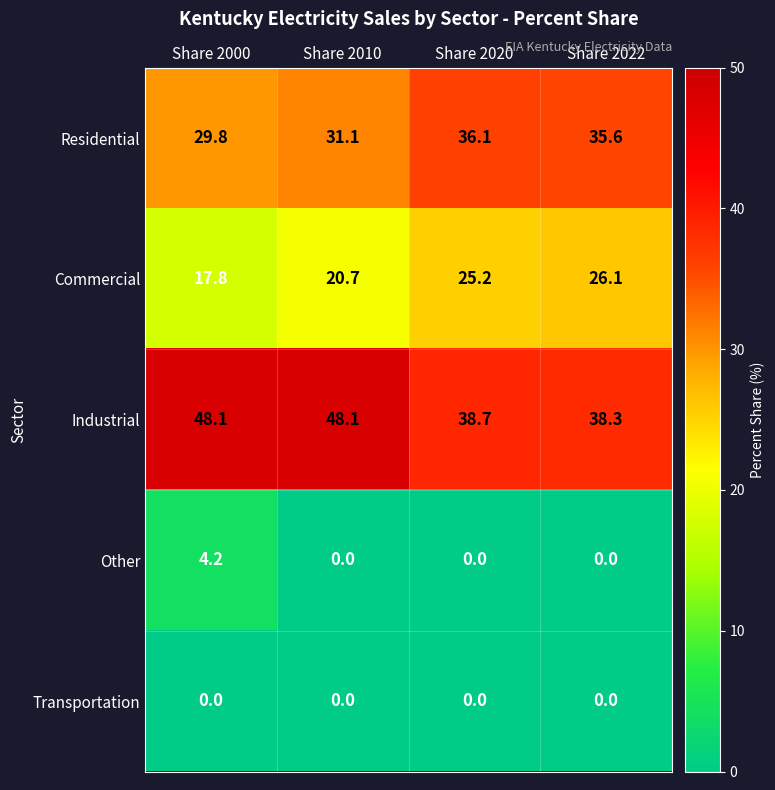

Read the Commercial value at Share 2000.

17.8